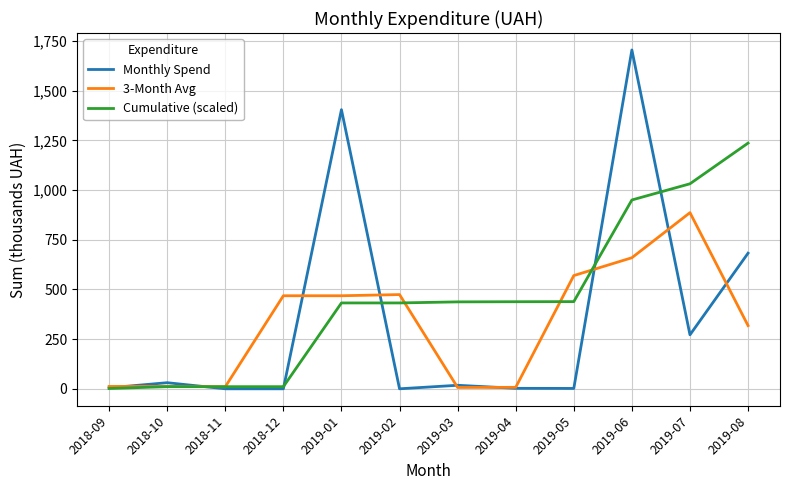

What position from the right is 2019-06?

3